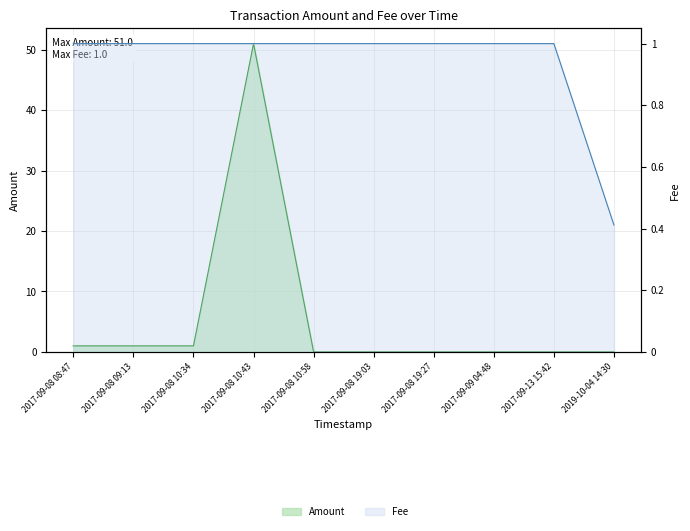

How many lines are shown in the chart?

2